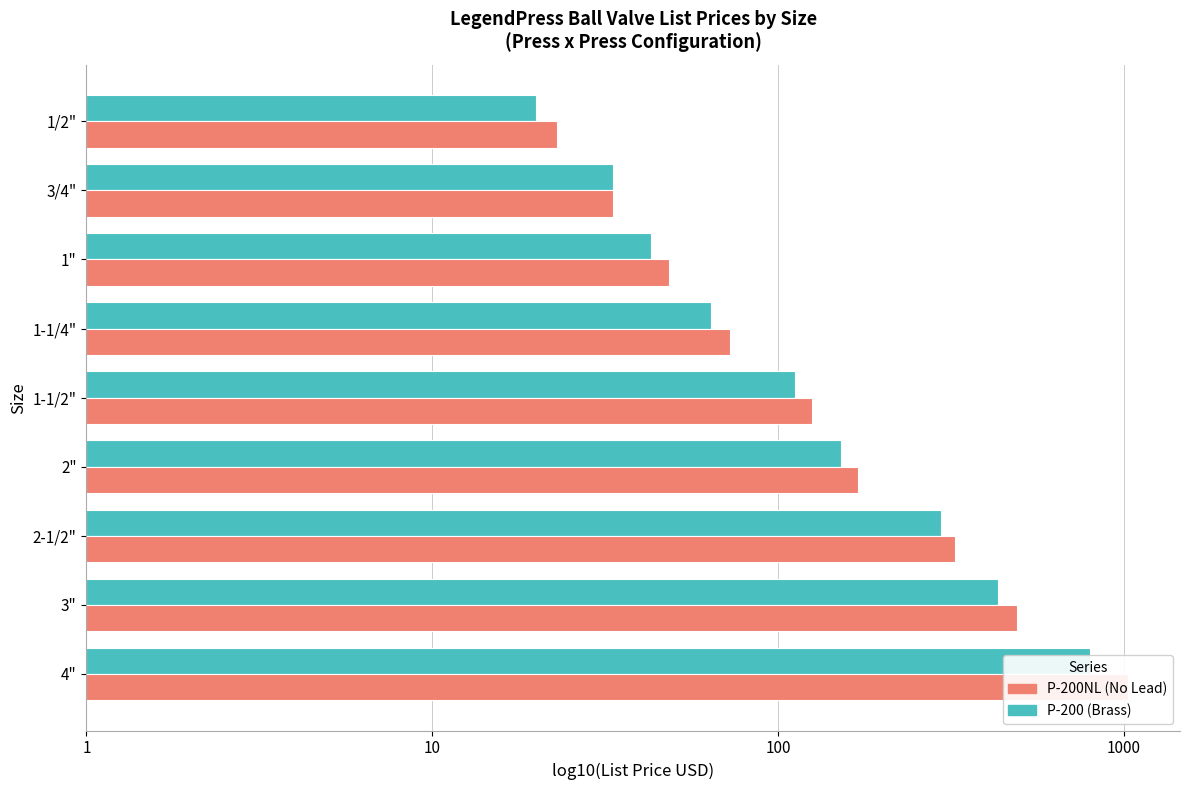

Rank the series at 1-1/2" from lowest to highest value.

P-200 (Brass), P-200NL (No Lead)